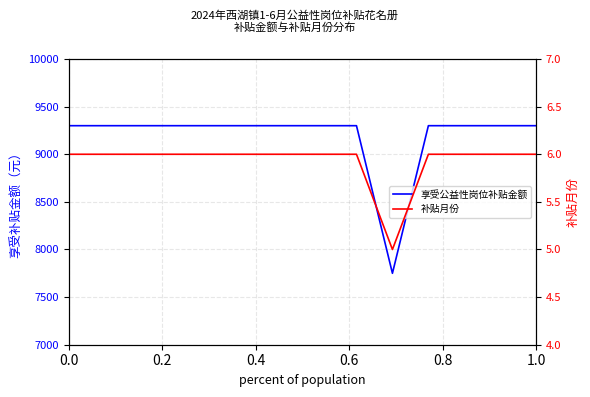

How many interior local valleys does the 补贴月份 series have?

1